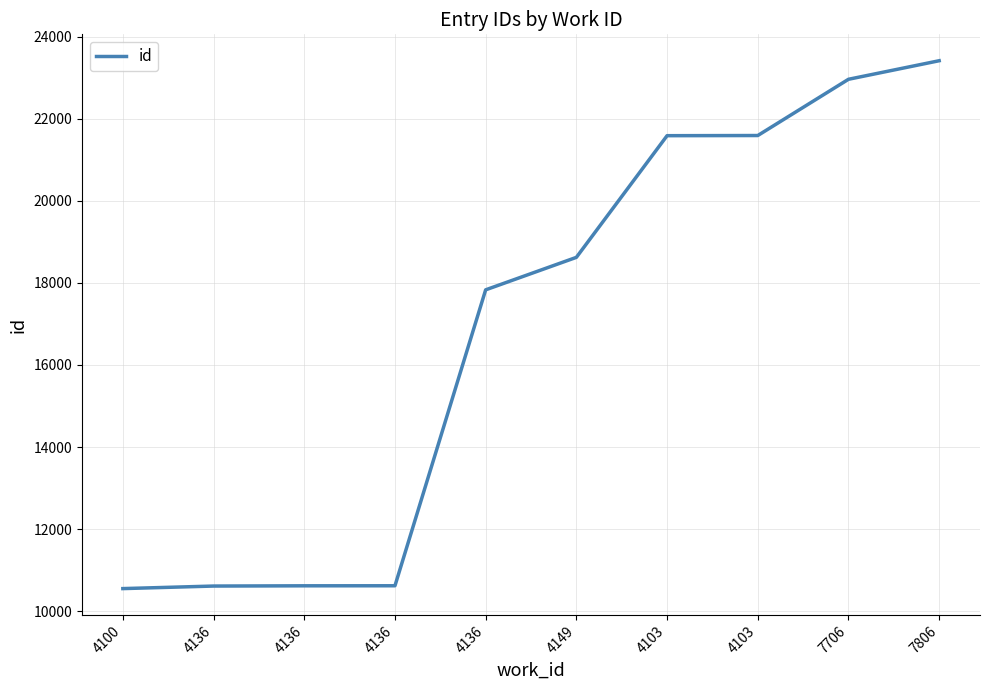

Is this an area chart (filled region under the line)?

No